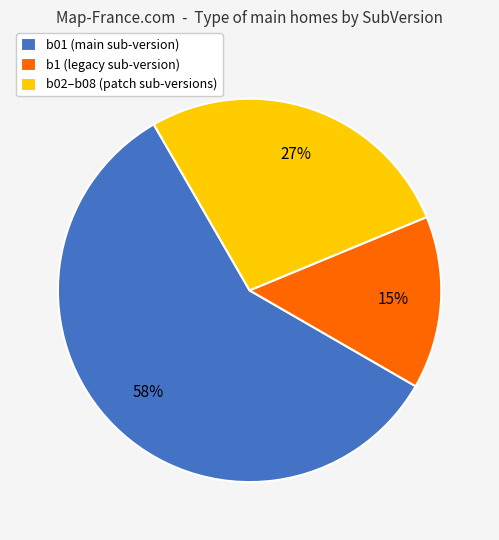

To the nearest percent, what percentage of the pie is b01 (main sub-version)?

58%